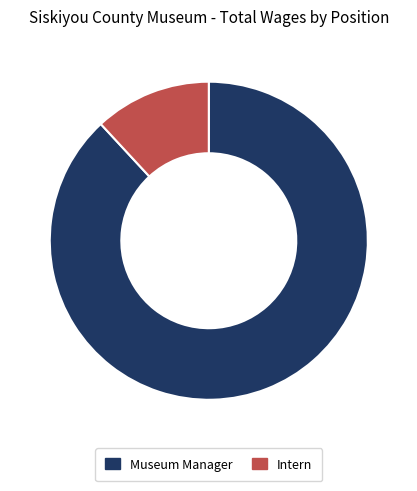

Is it true that Intern is 12% of the pie?

True